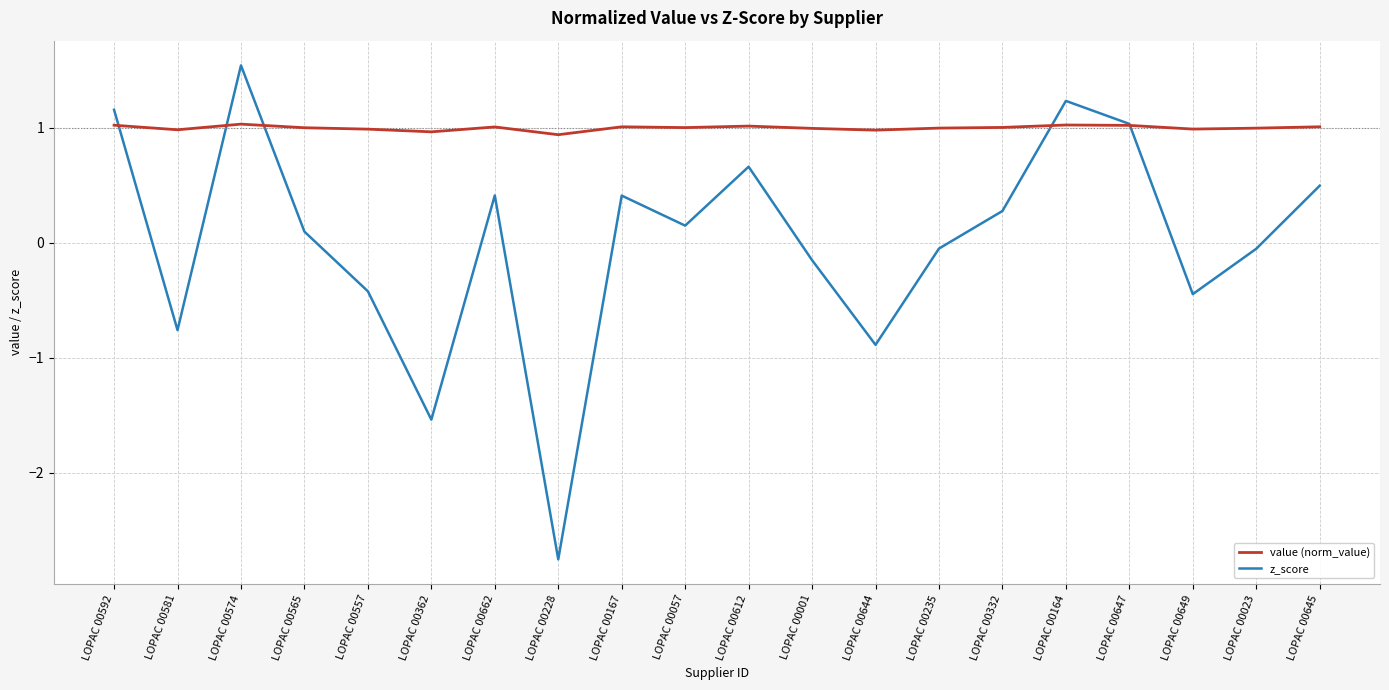

Is it true that z_score equals 0.3 at LOPAC 00332?

True